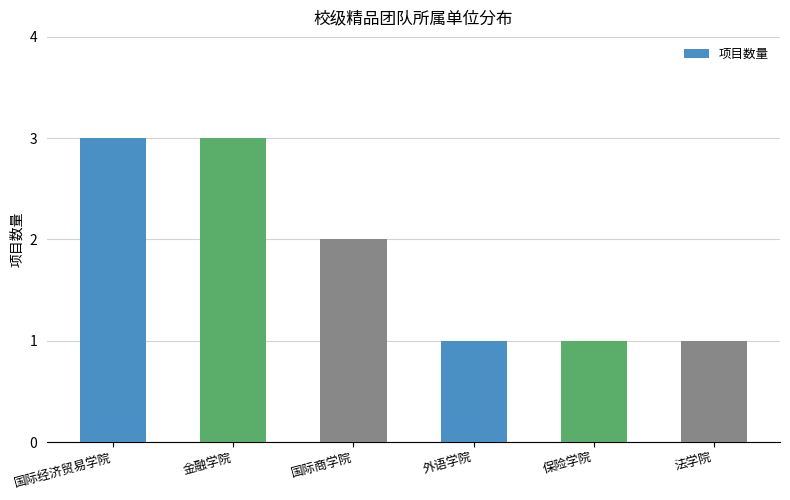

Reading left to right, transcribe all the data shown in this chart.

国际经济贸易学院=3	金融学院=3	国际商学院=2	外语学院=1	保险学院=1	法学院=1